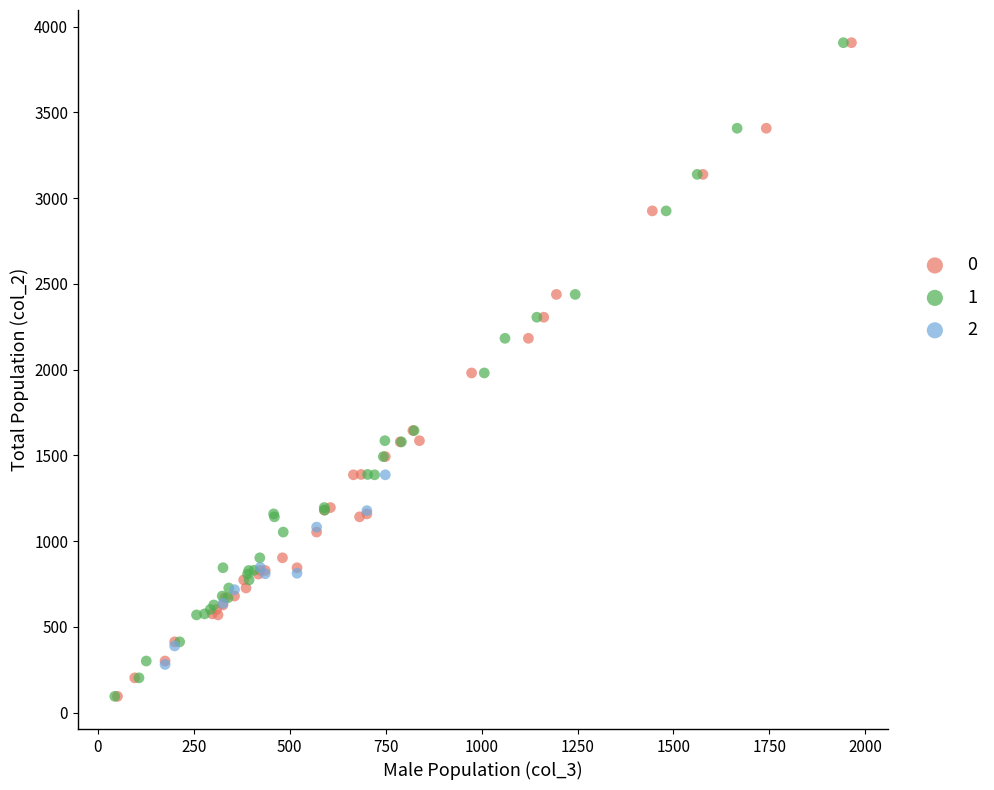

What are all the series names shown in the legend?

0, 1, 2